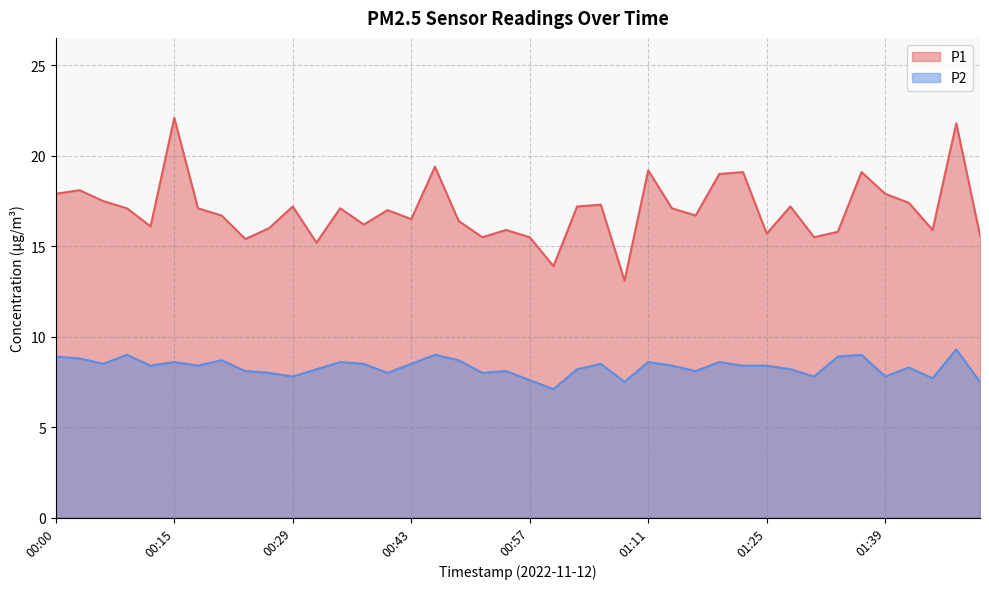

How many interior local peaks does the P2 series have?

12